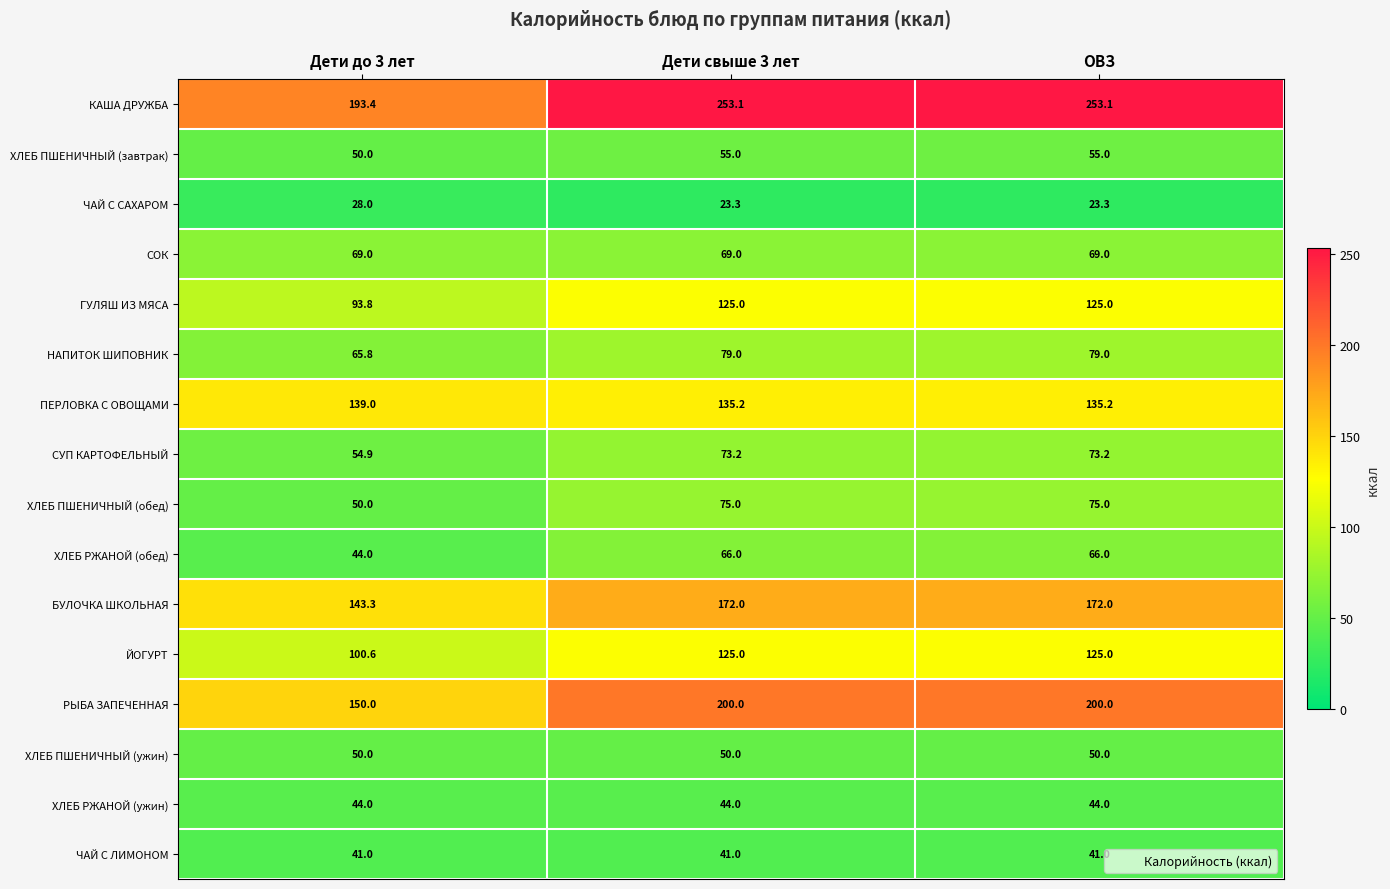

What is the total value across all series at Дети до 3 лет?

1316.8